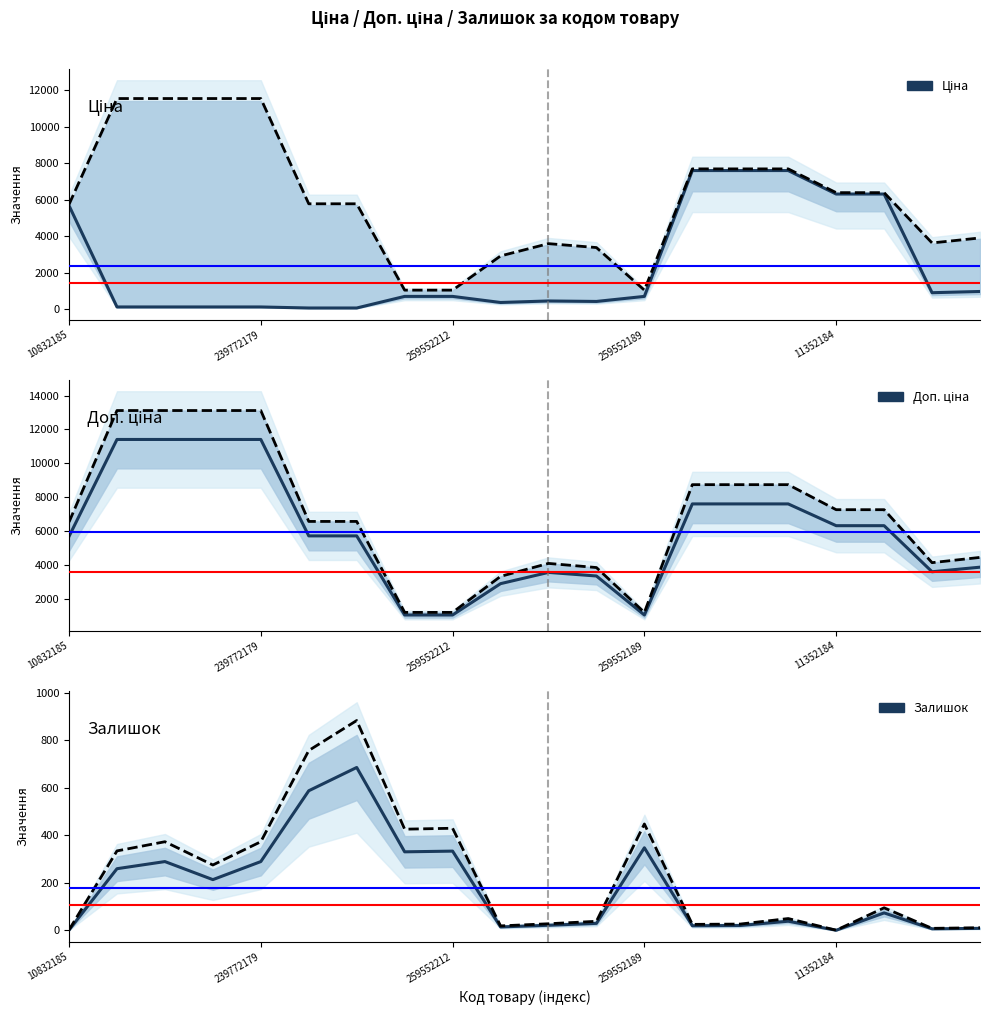

Where is Ціна nearest to the value 3826?

10832185